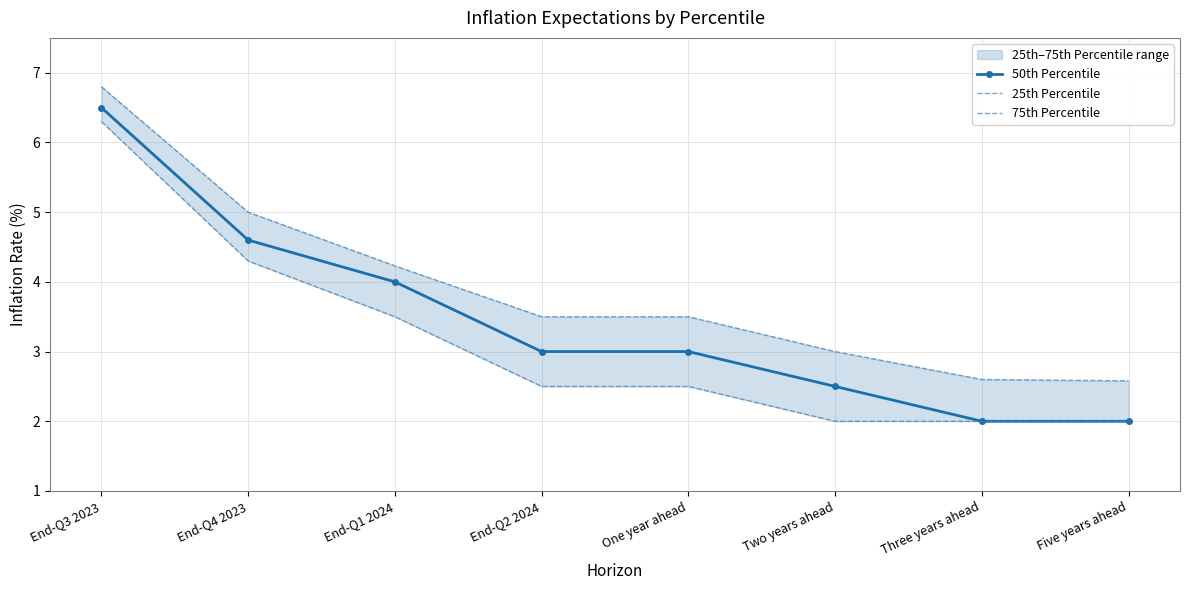

Reading left to right, transcribe all the data shown in this chart.

50th Percentile: 6.5	4.6	4.0	3.0	3.0	2.5	2.0	2.0
25th Percentile: 6.3	4.3	3.5	2.5	2.5	2.0	2.0	2.0
75th Percentile: 6.8	5.0	4.2	3.5	3.5	3.0	2.6	2.6